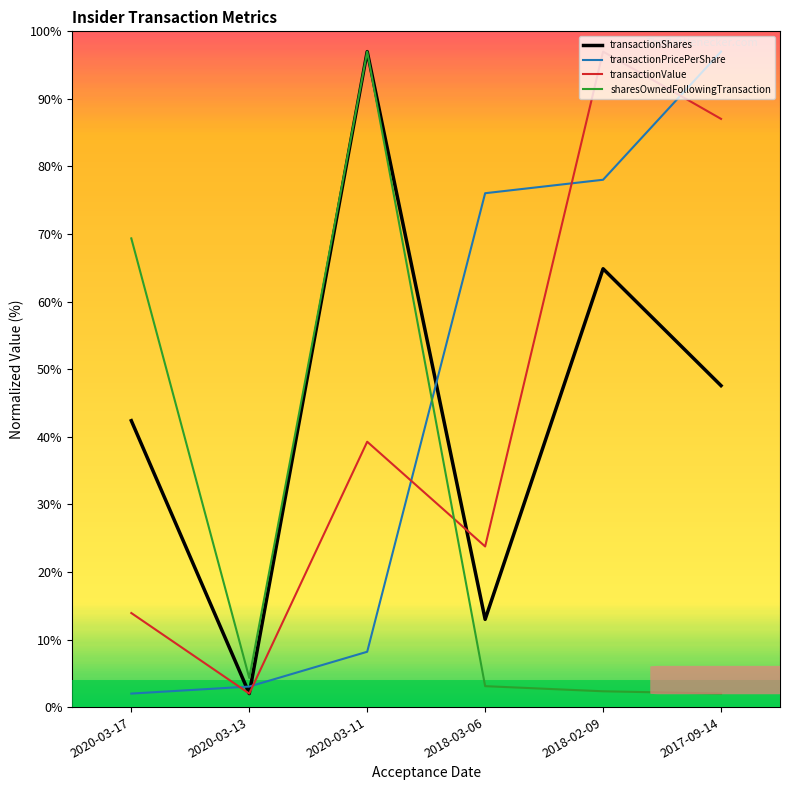

After their last crossing, which series has the higher values: transactionValue or sharesOwnedFollowingTransaction?

transactionValue